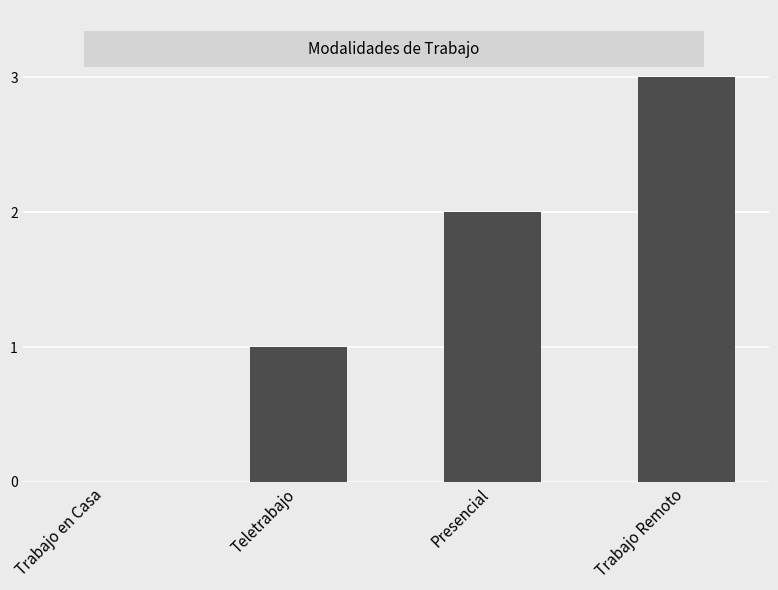

What is the sum of the values at Trabajo en Casa and Trabajo Remoto?

3